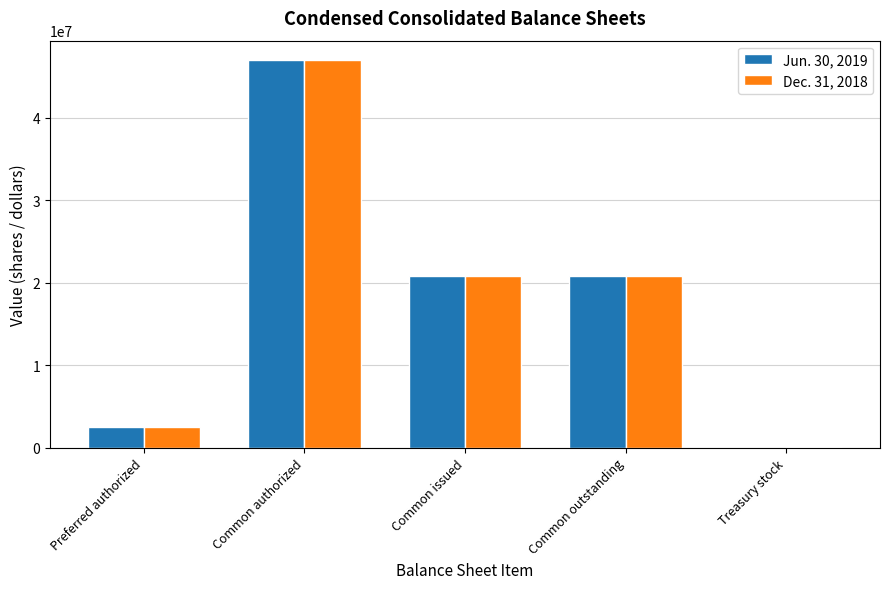

The value of Jun. 30, 2019 at Common outstanding is 20847461. True or false?

True